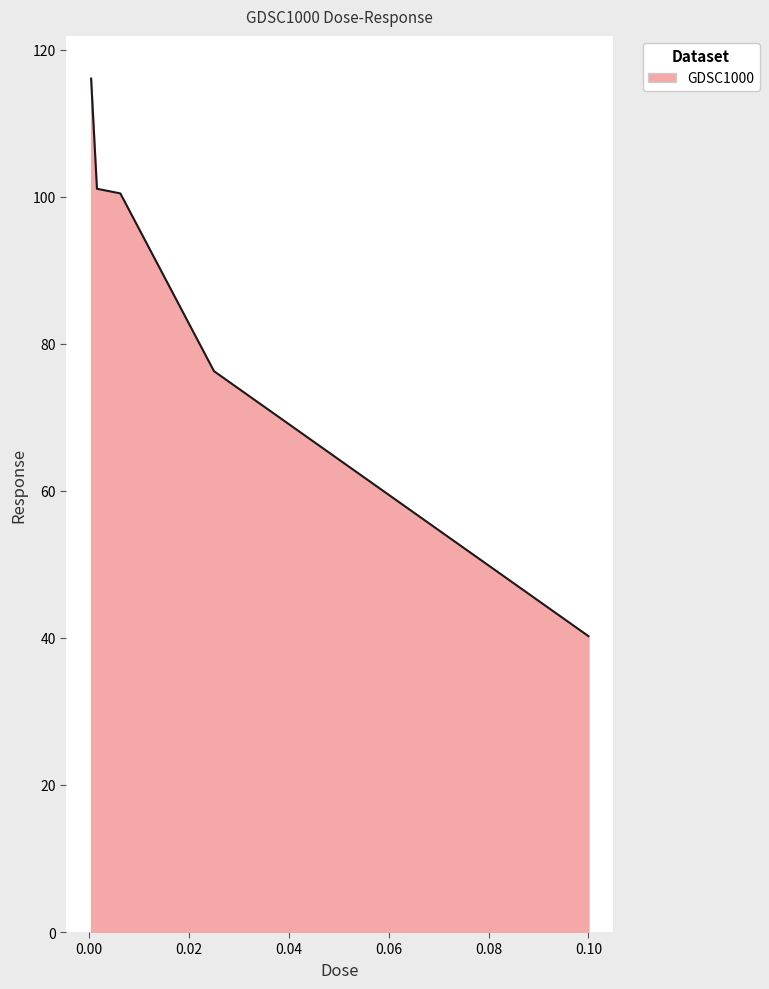

What is the maximum value shown in the chart?

116.1